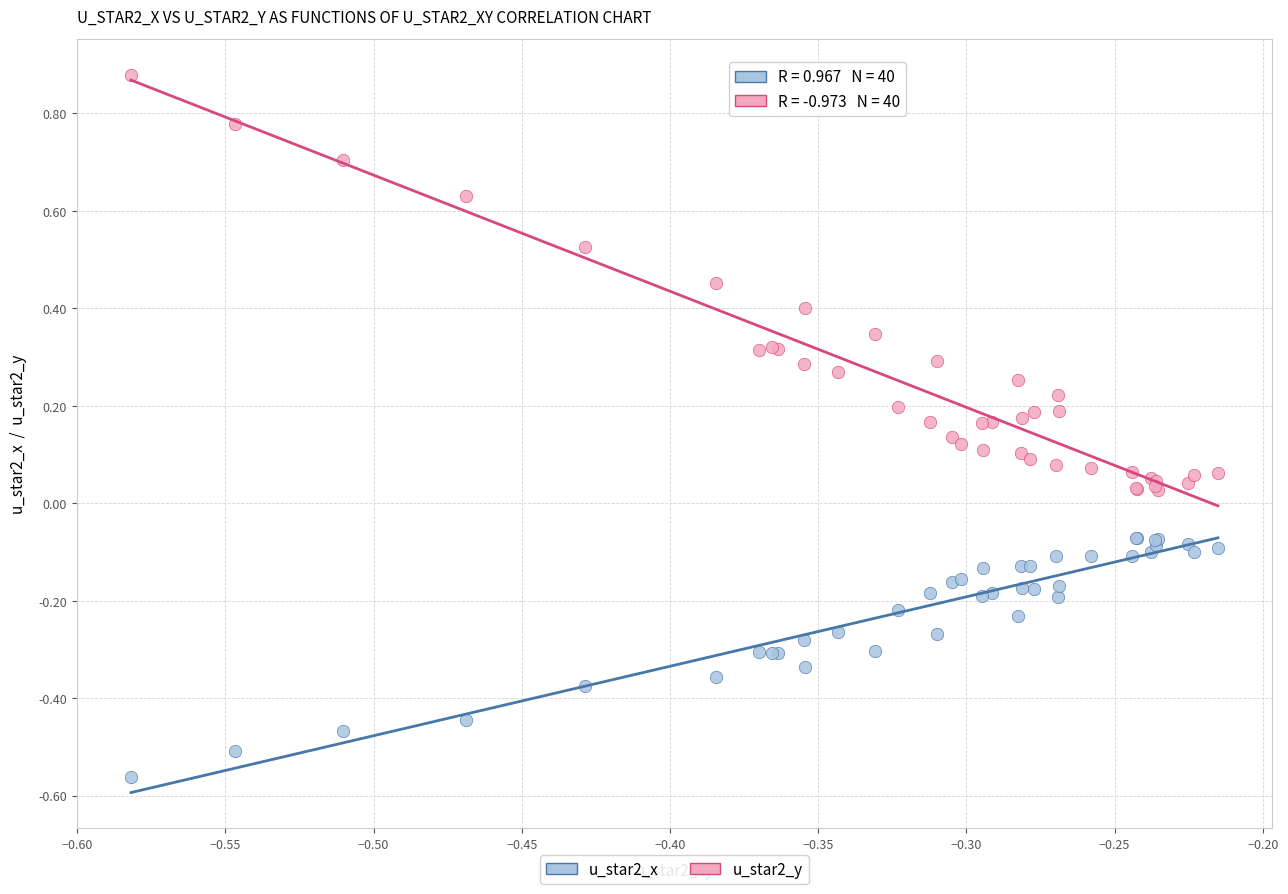

Which series contains the lowest Y value?

u_star2_x